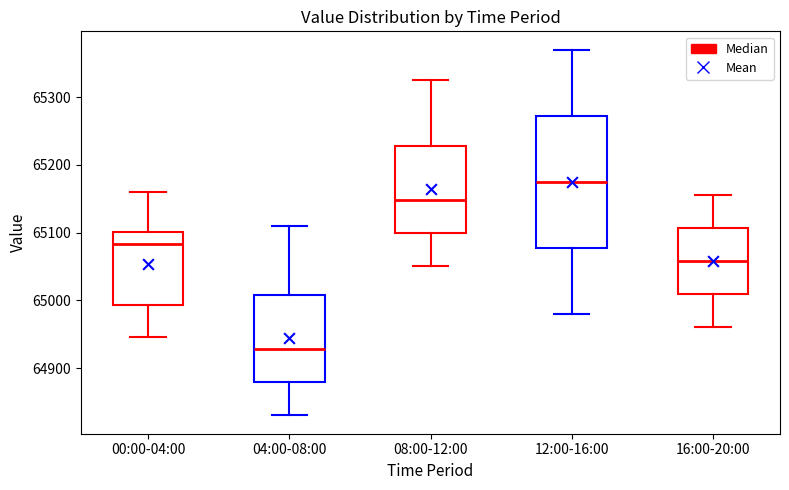

Which box has the lowest median line?

04:00-08:00